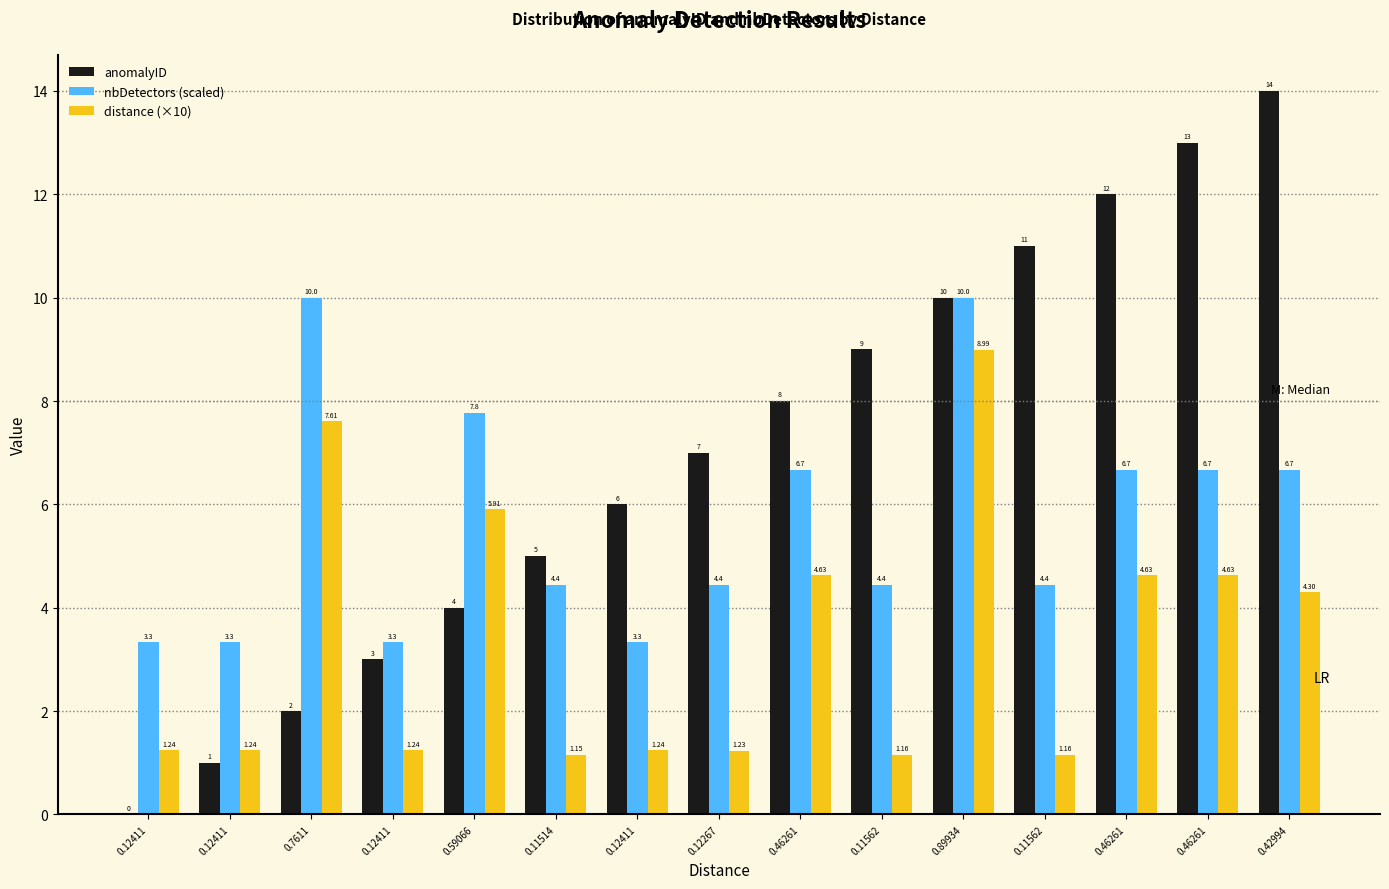

Rank the series by their average value, from lowest to highest.

distance (×10), nbDetectors (scaled), anomalyID